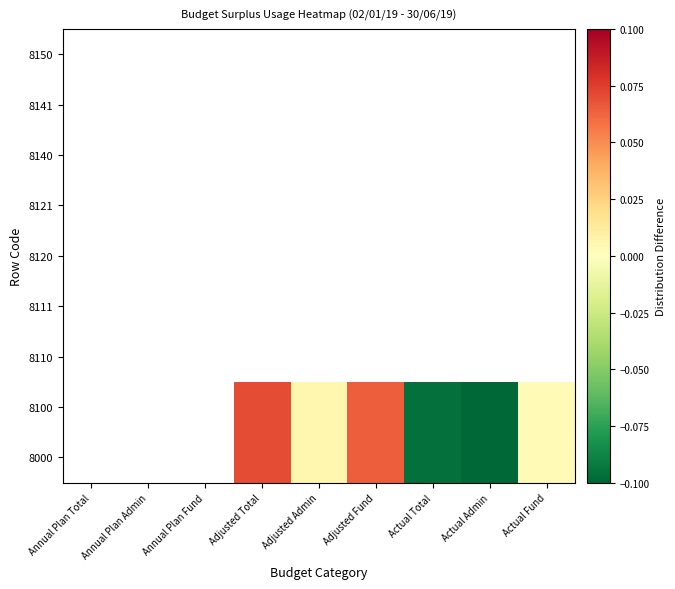

How many data points does each series have?

9